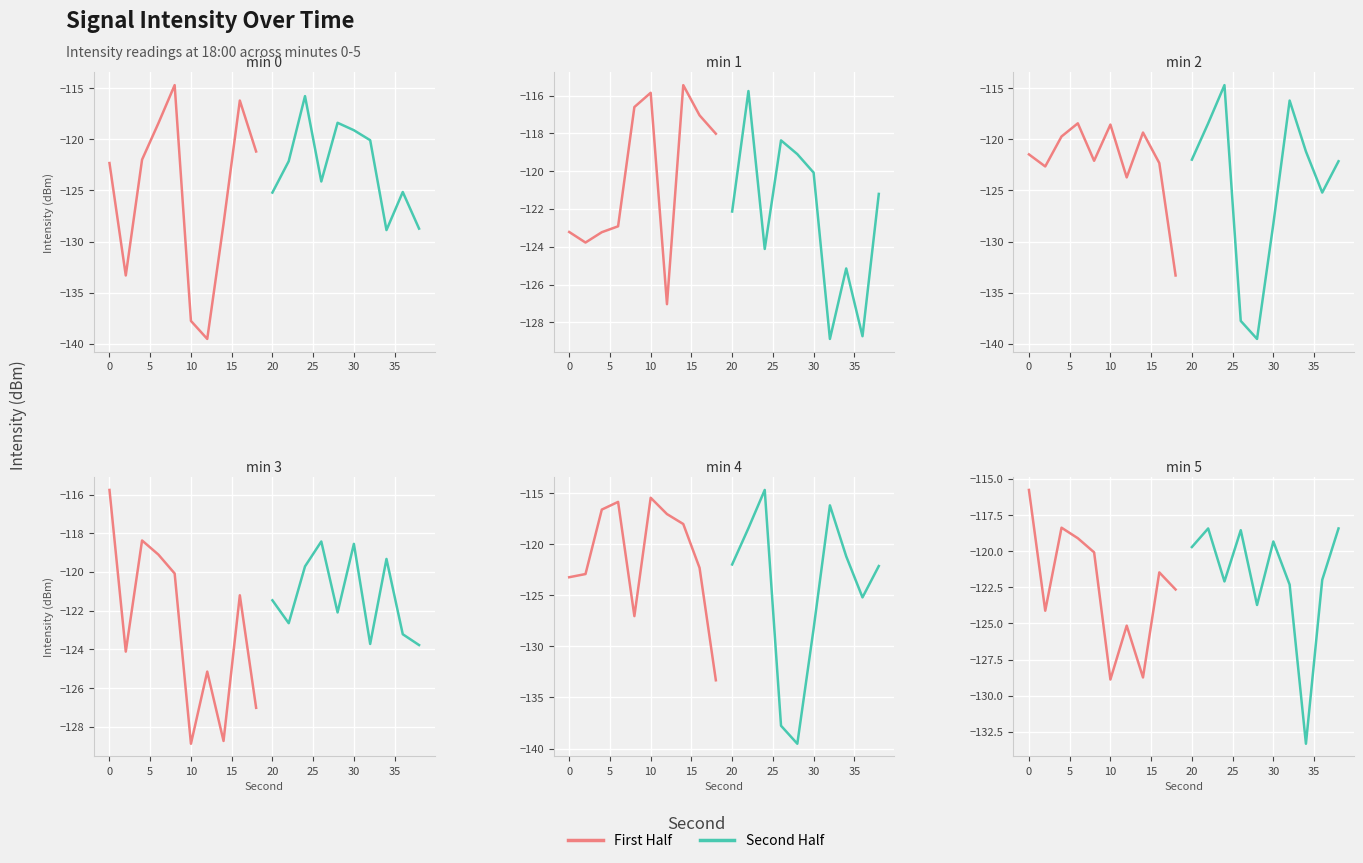

Which series changed the most between −5 and 35?

First Half